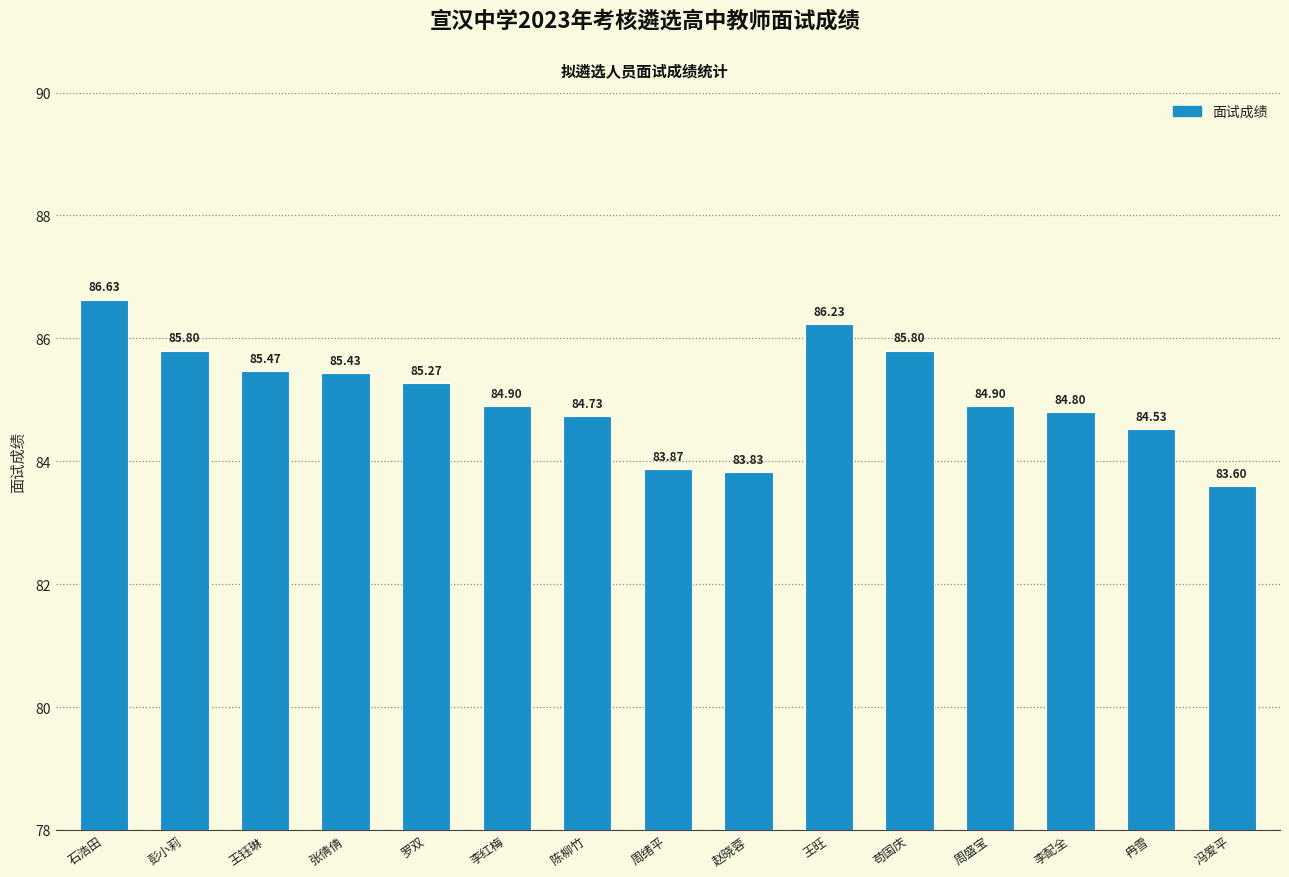

What is the label of the 10th bar from the left?

王旺